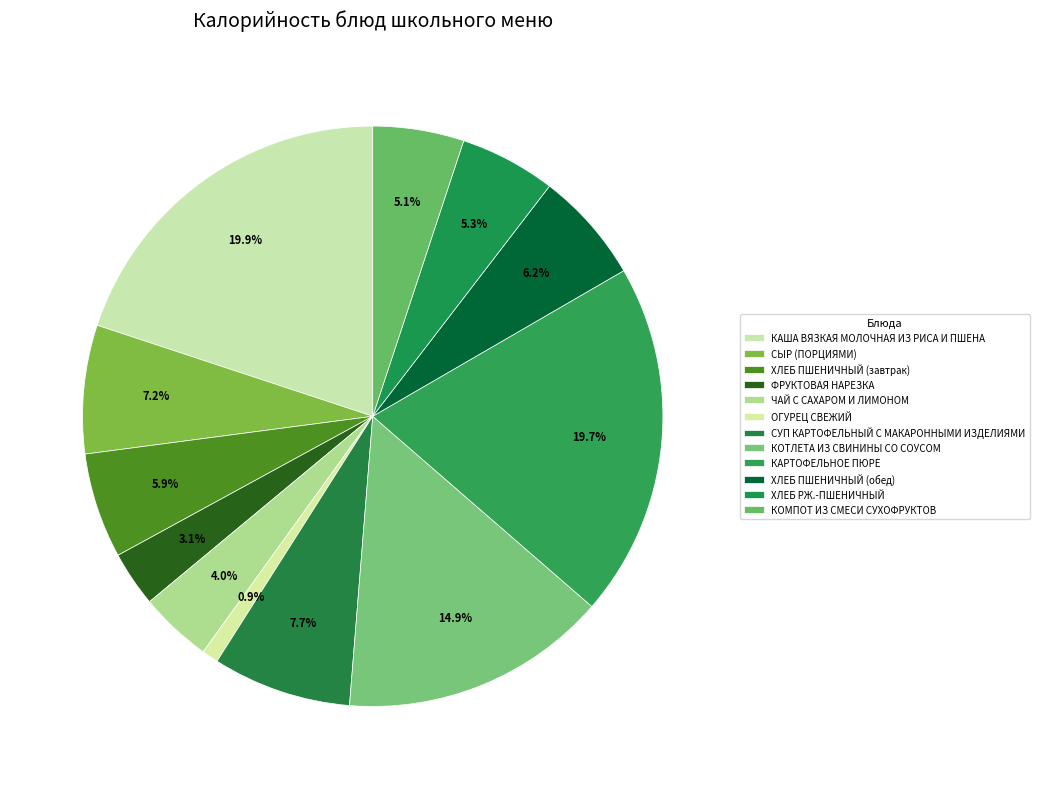

Is it true that ФРУКТОВАЯ НАРЕЗКА is 1% of the pie?

False